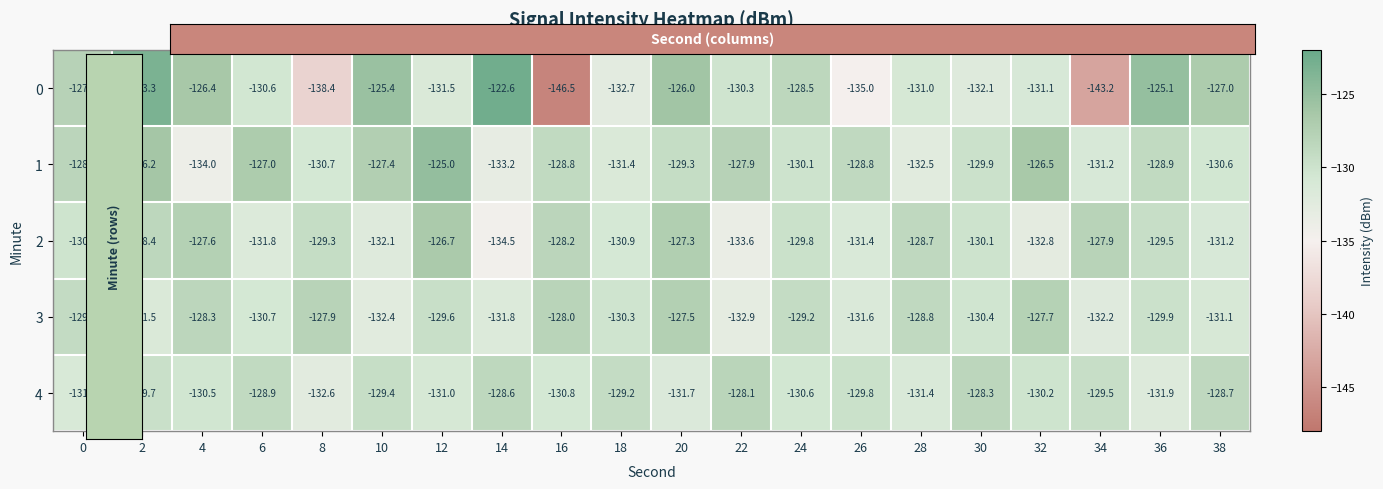

Is it true that 0 equals -130.3 at 22?

True